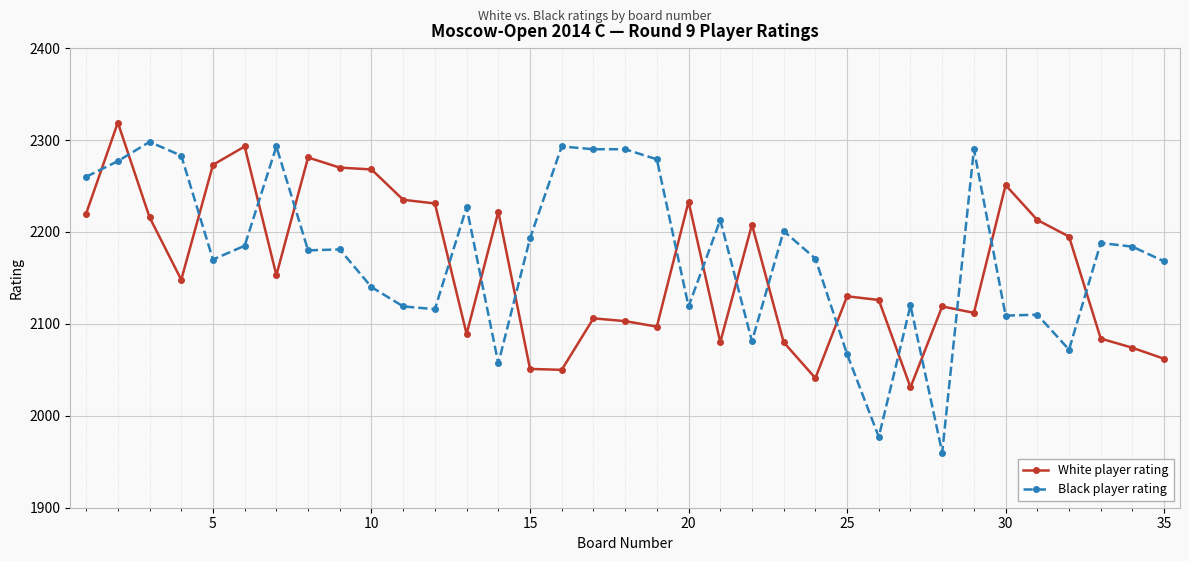

What is the value of the White player rating point at the 20th from the left?

2233